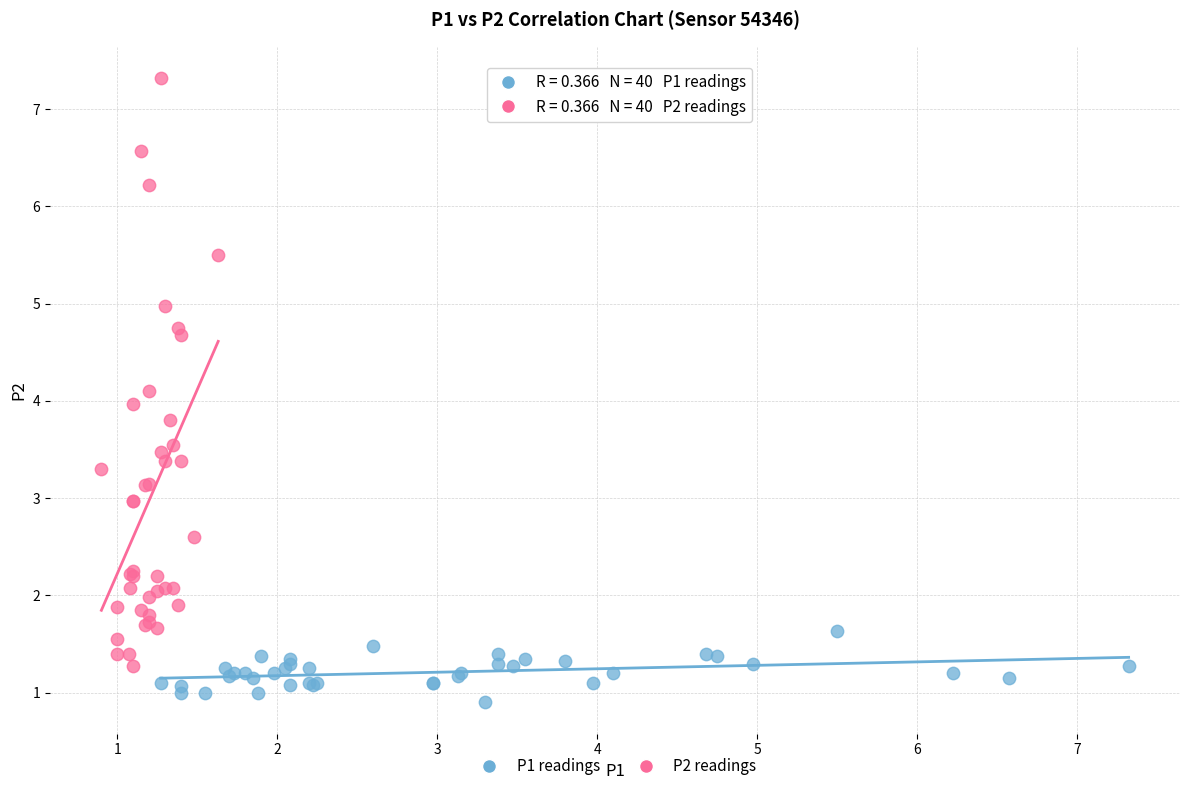

What are all the series names shown in the legend?

P1 readings, P2 readings